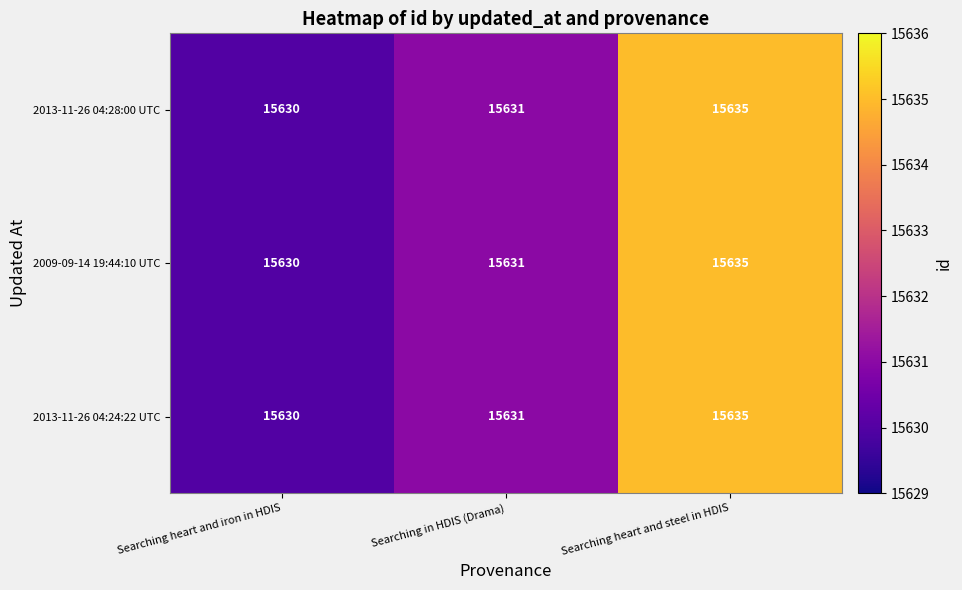

Count the number of categories in the chart.

3